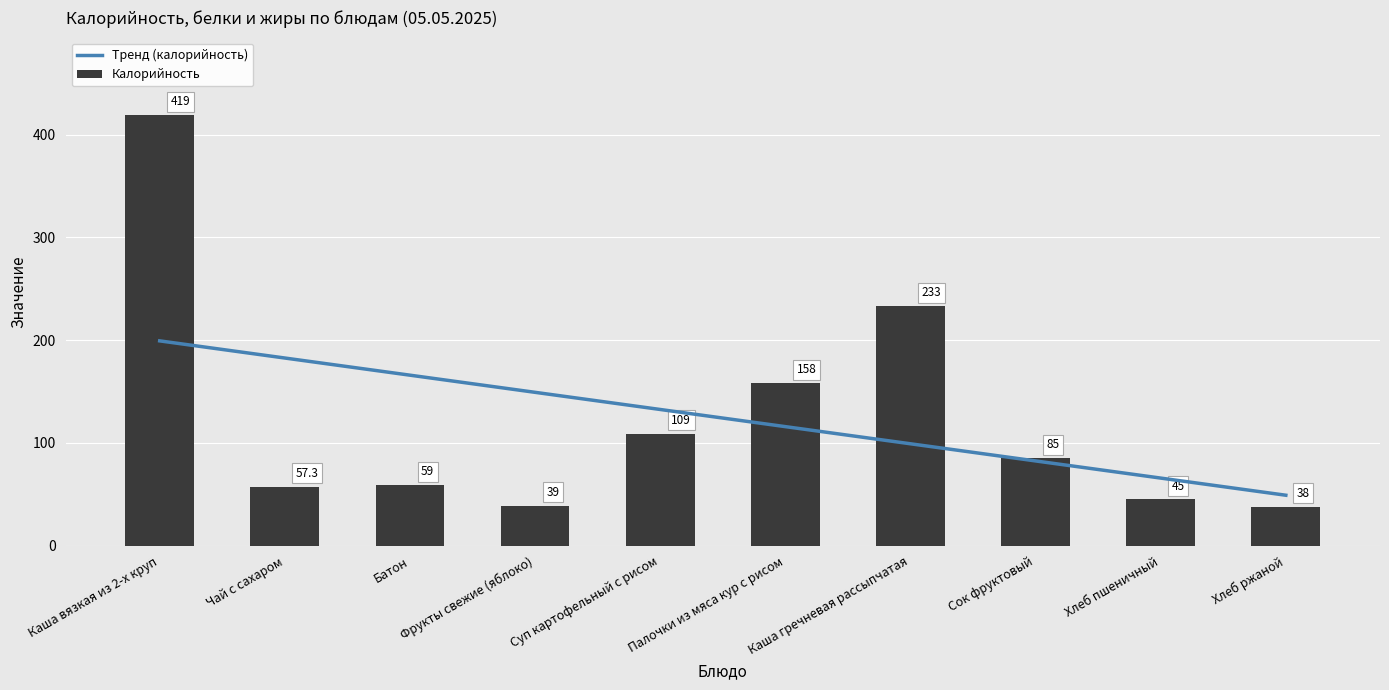

Which series has the widest spread of values?

Калорийность